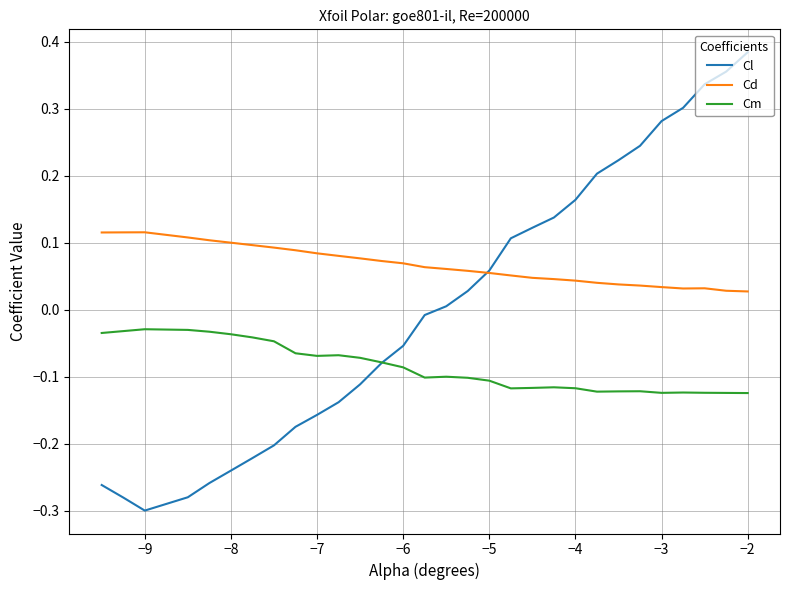

Rank the series by their average value, from lowest to highest.

Cm, Cl, Cd